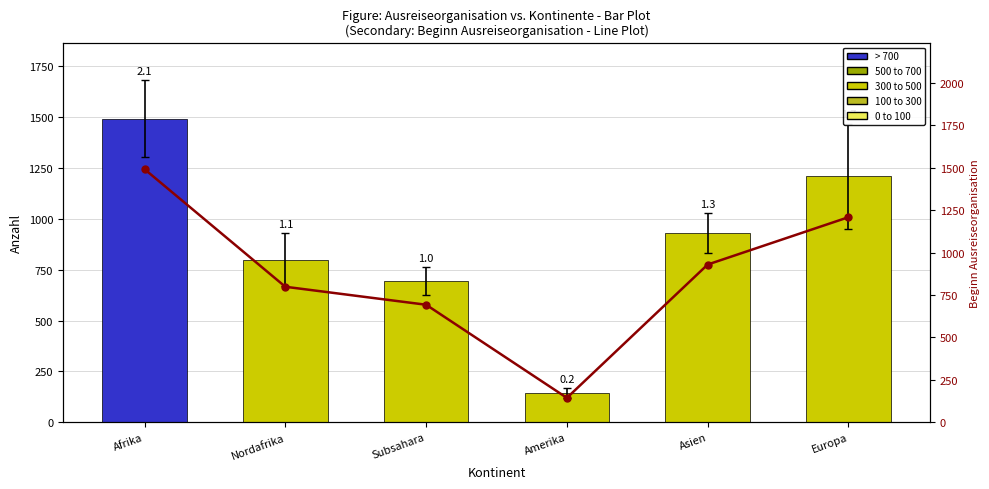

Between Nordafrika and Asien, which is larger?

Asien